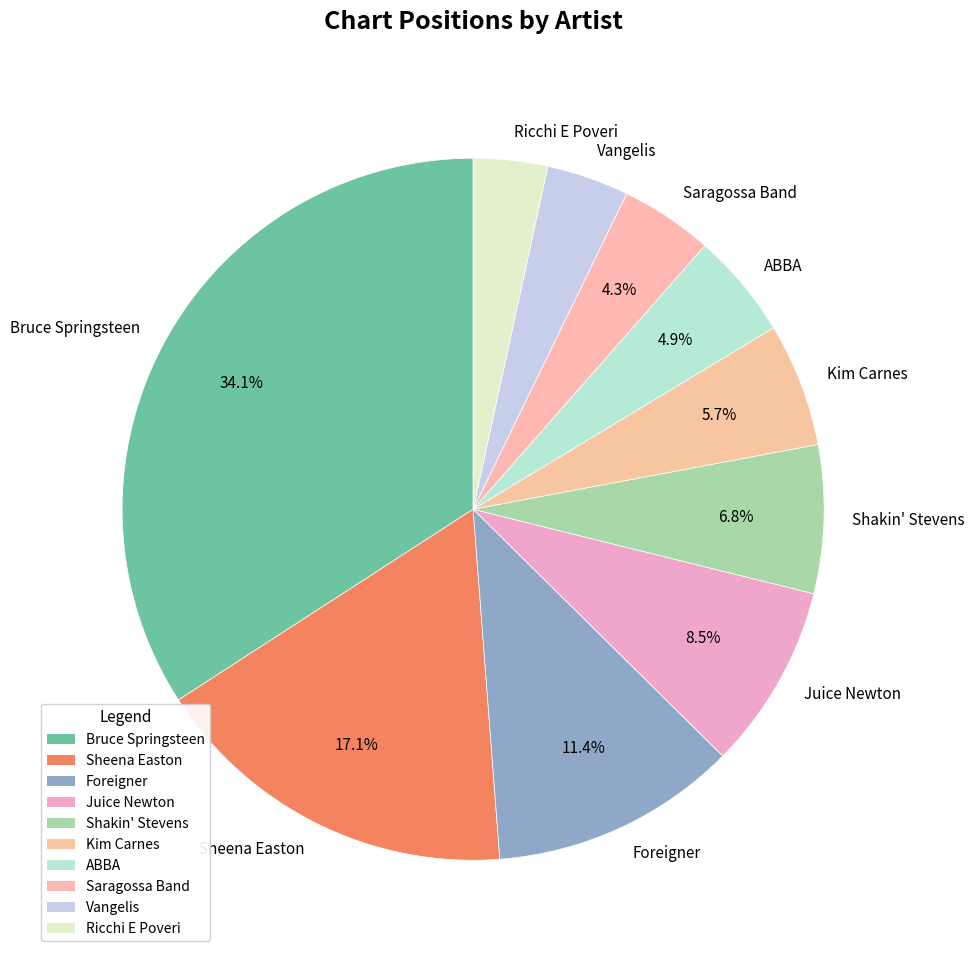

Which has a higher value, Vangelis or Kim Carnes?

Kim Carnes